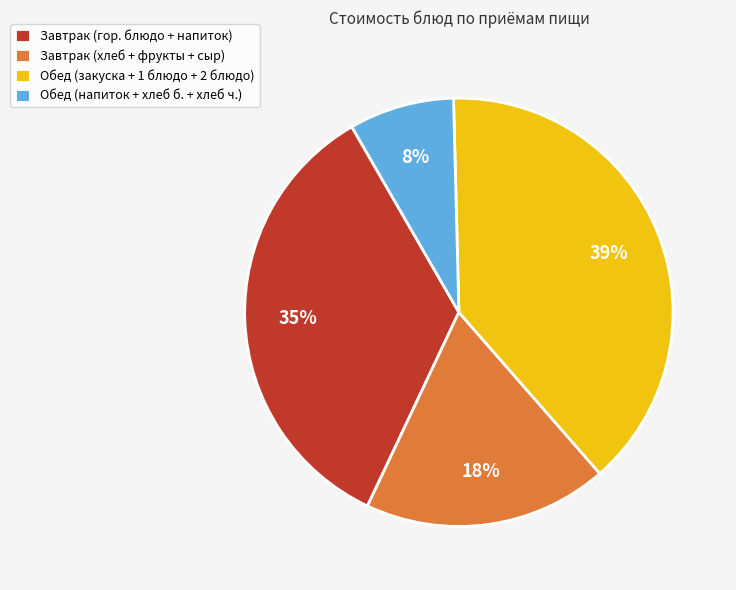

Which slice is the largest?

Обед (закуска + 1 блюдо + 2 блюдо)